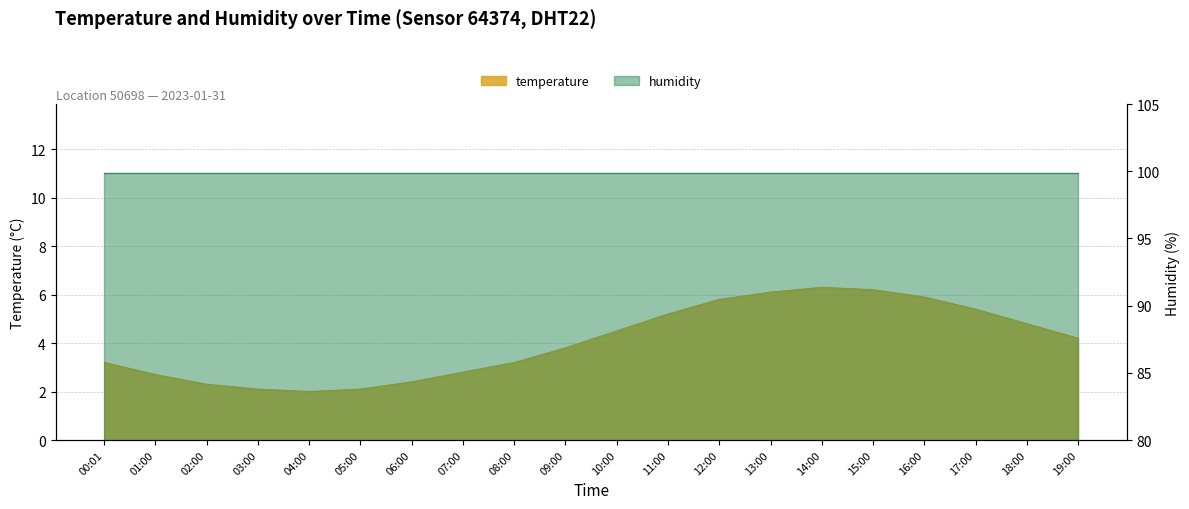

The value at 11:00 is 5.2. True or false?

True